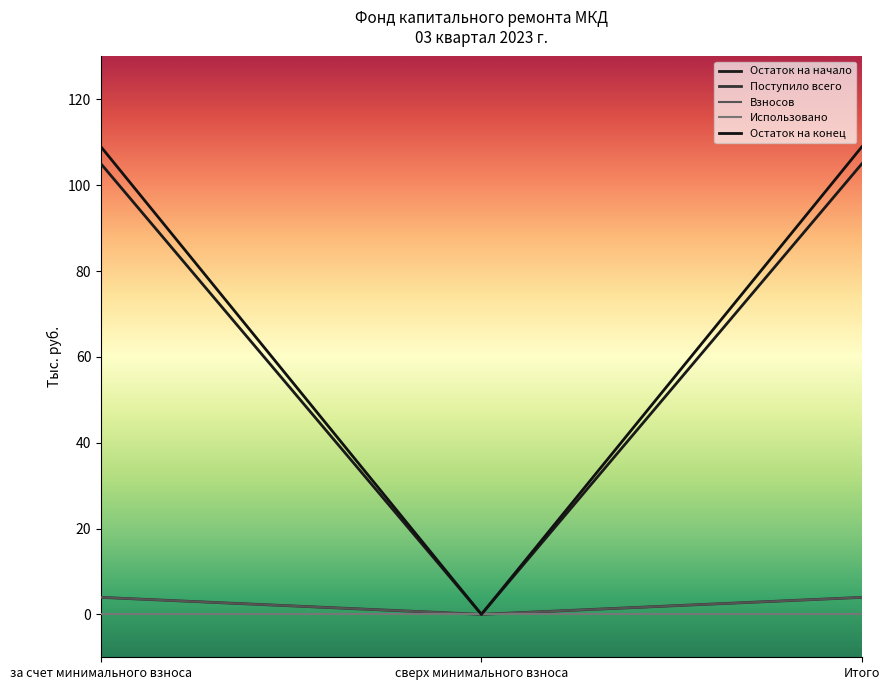

What is the average value of the Остаток на конец series?

2.6